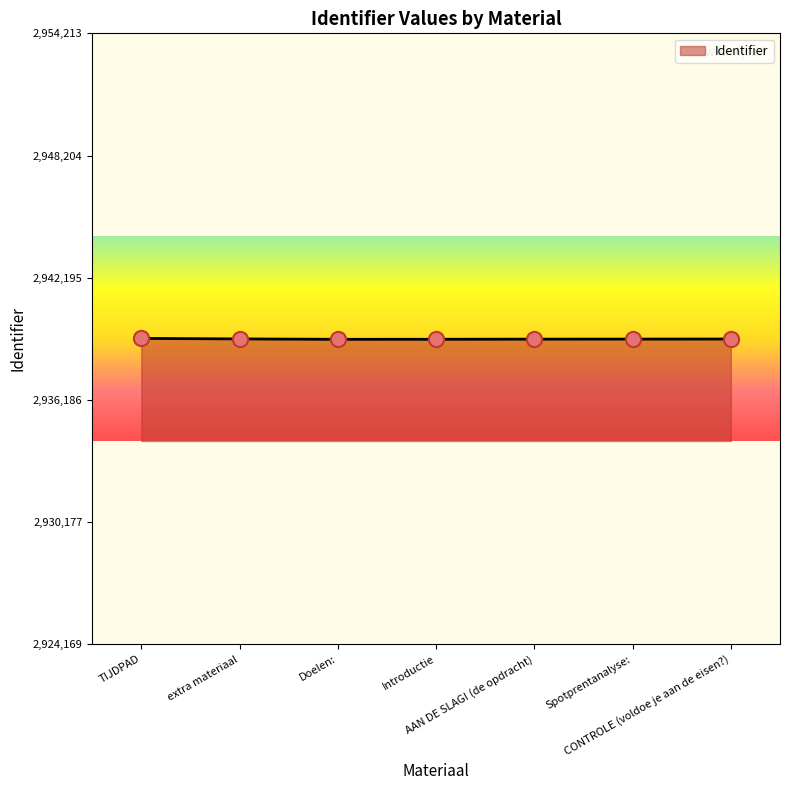

What is the sum of all values?

20574281